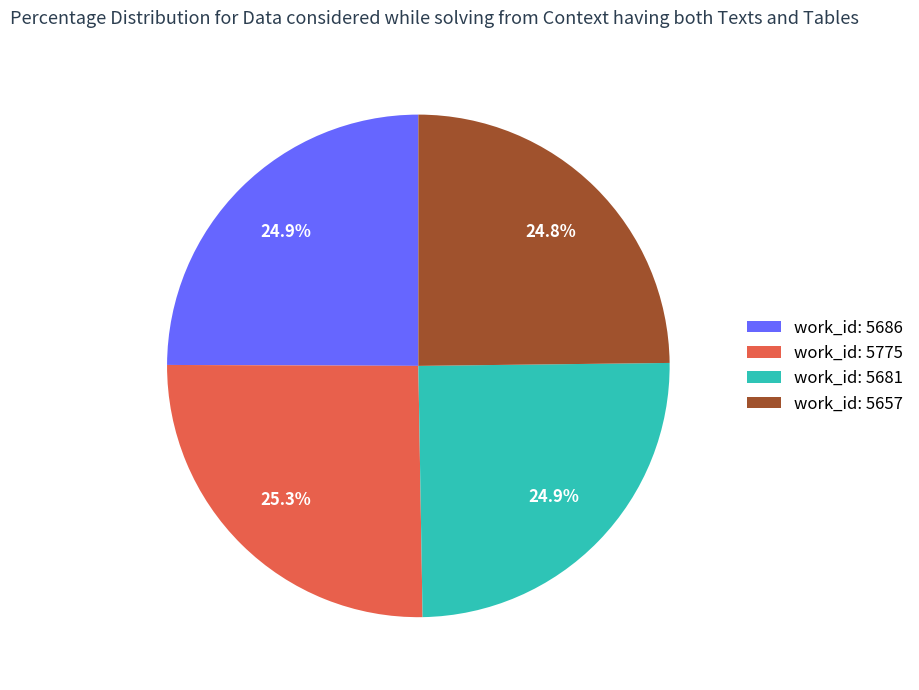

Count the number of slices in the pie.

4